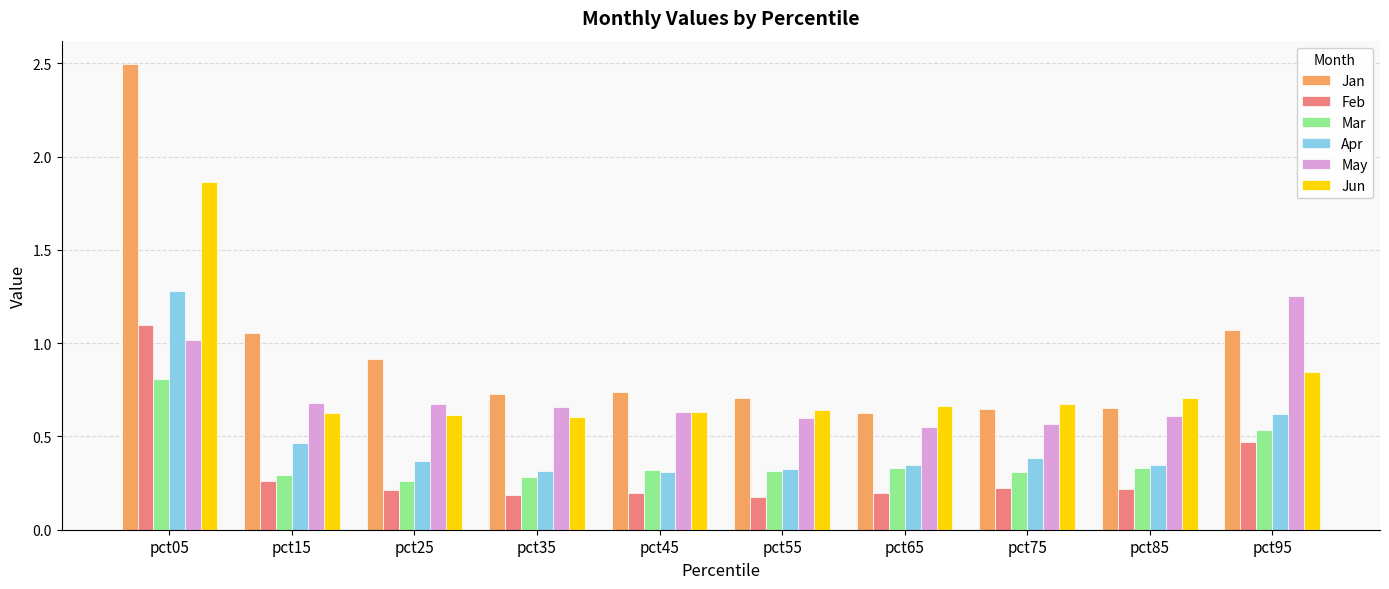

True or false: Jan has a value of 0.9 at pct25.

True